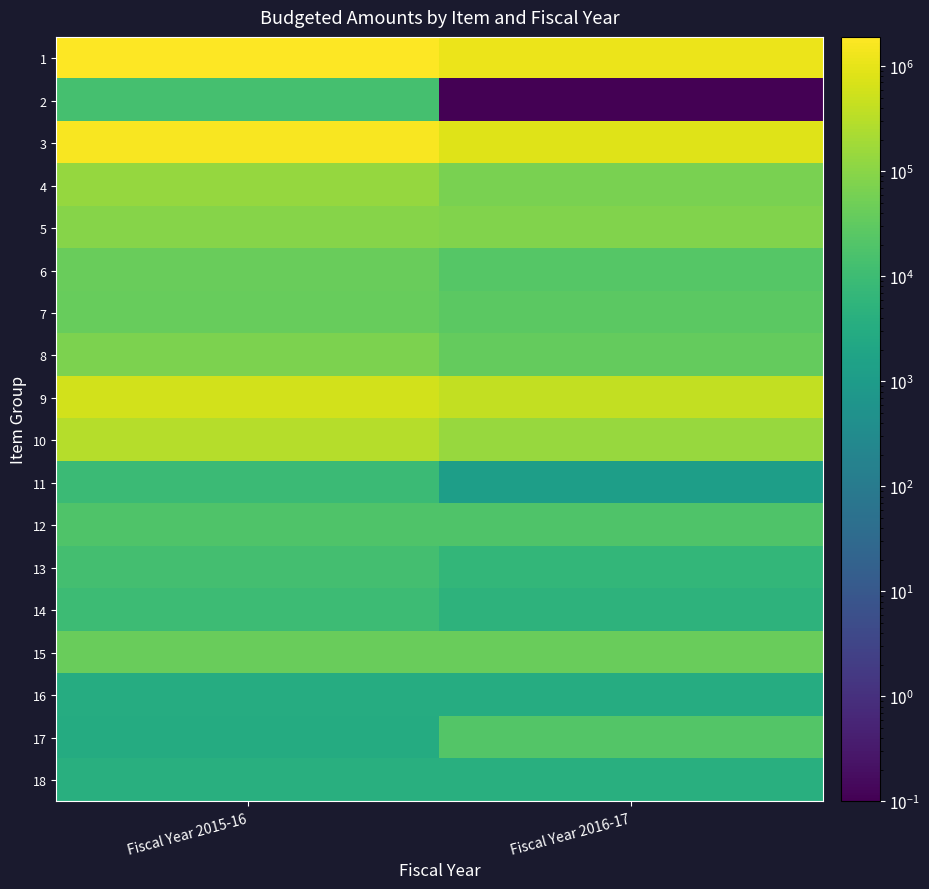

Which series has the largest range (max minus min)?

3